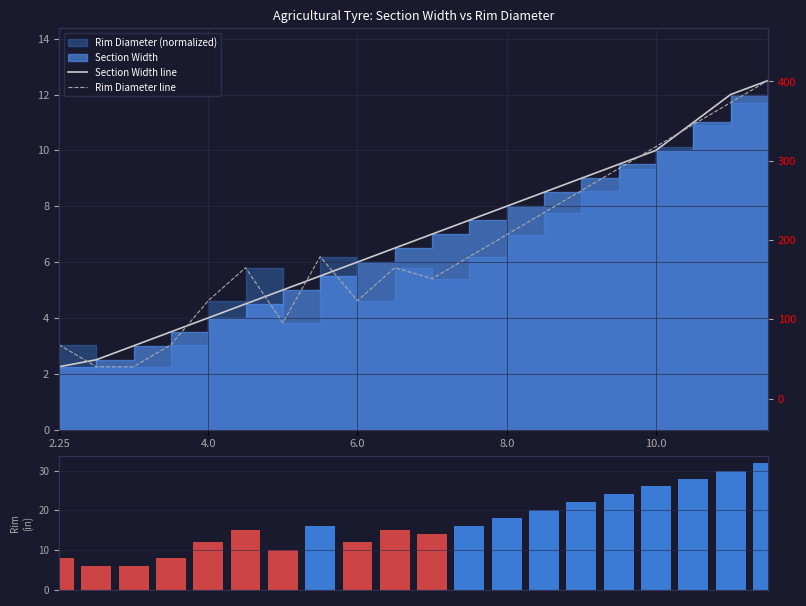

What is the total value across all series at 11?

29.7